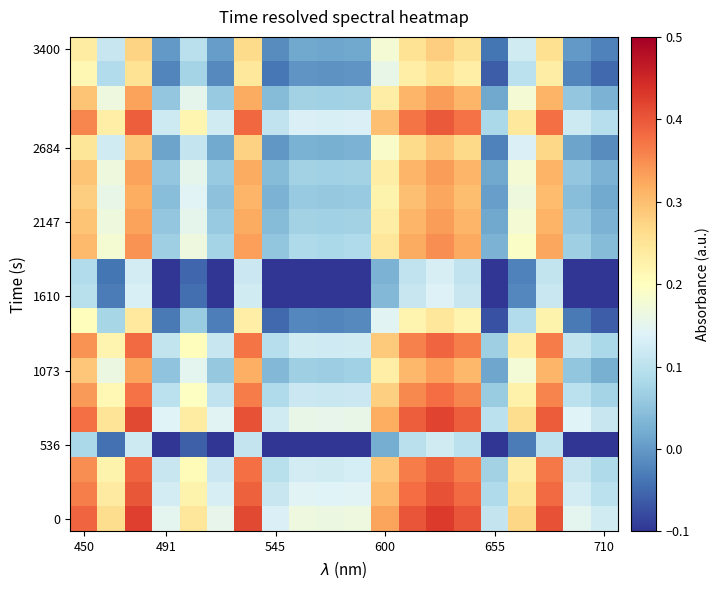

What is the minimum value shown in the chart?

-0.2